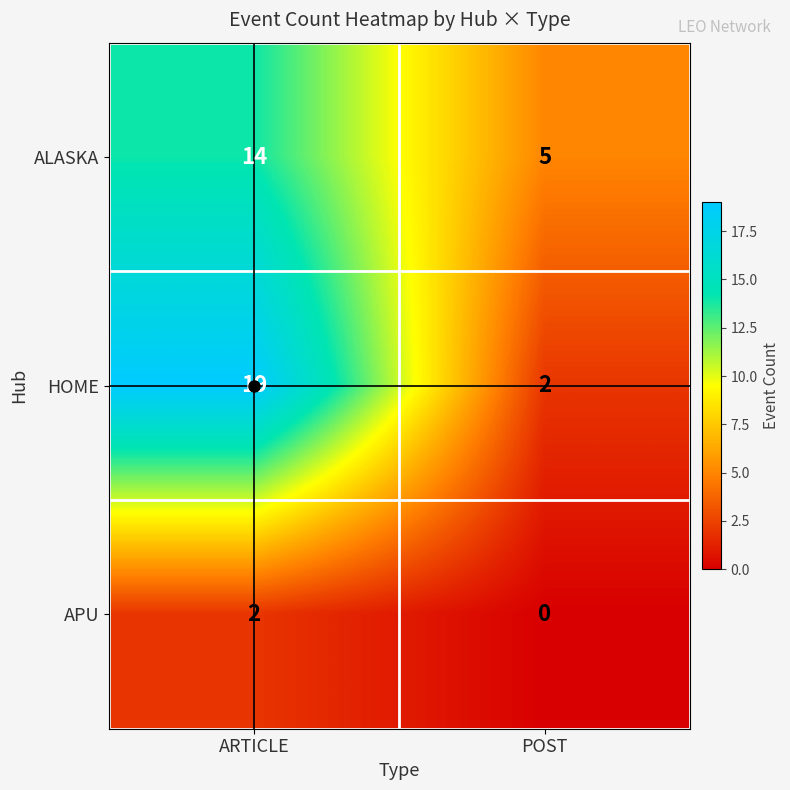

Which series has the largest total across all categories?

HOME